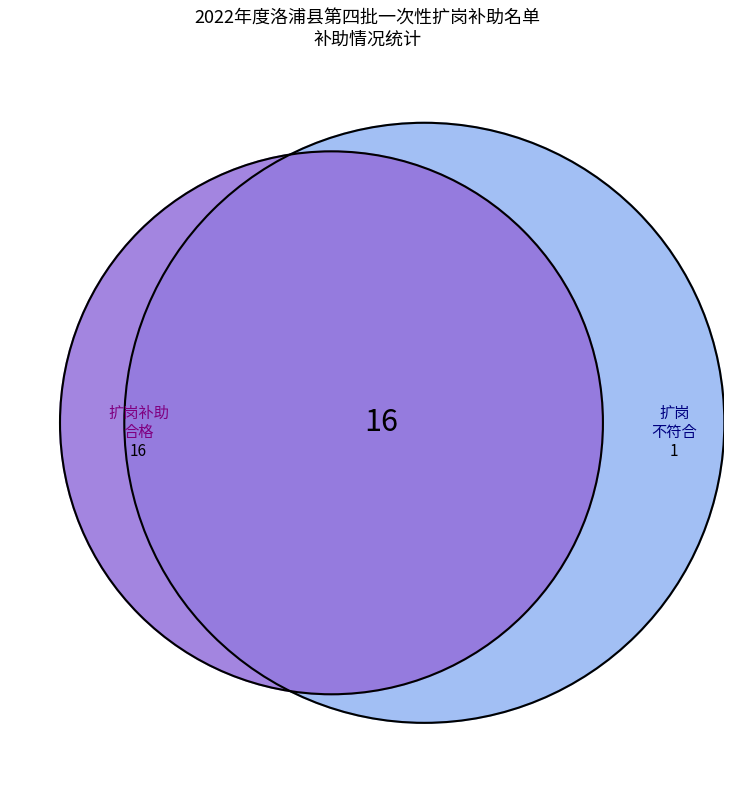

Is it true that 洛浦天山水泥有限责任公司 is 21% of the pie?

False